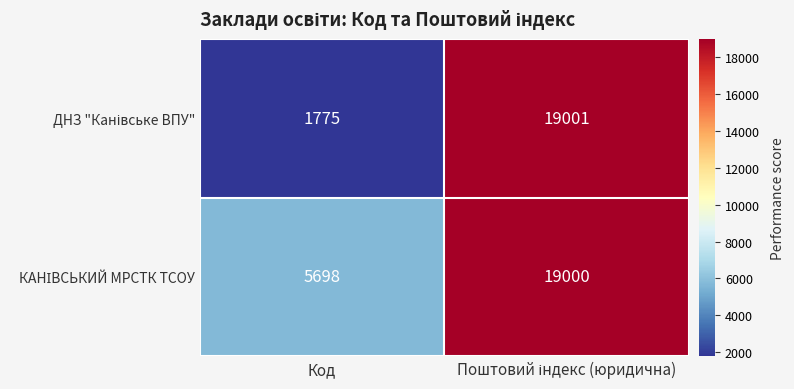

What is the greatest value displayed?

19001